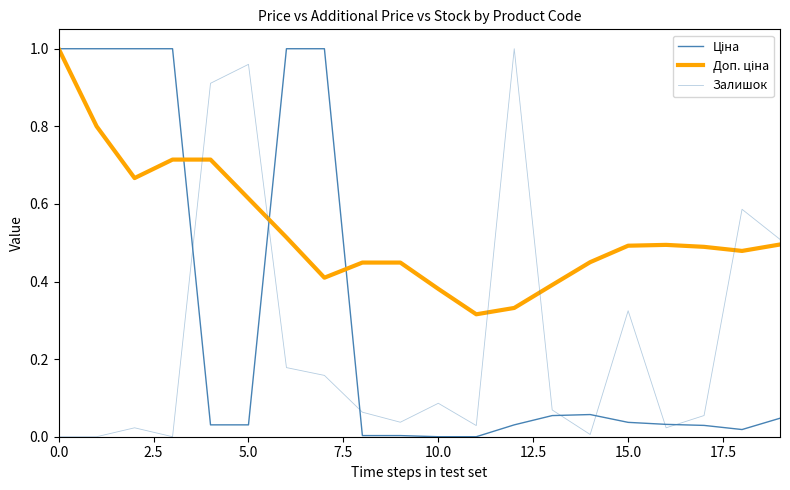

How many categories are shown in the chart?

20